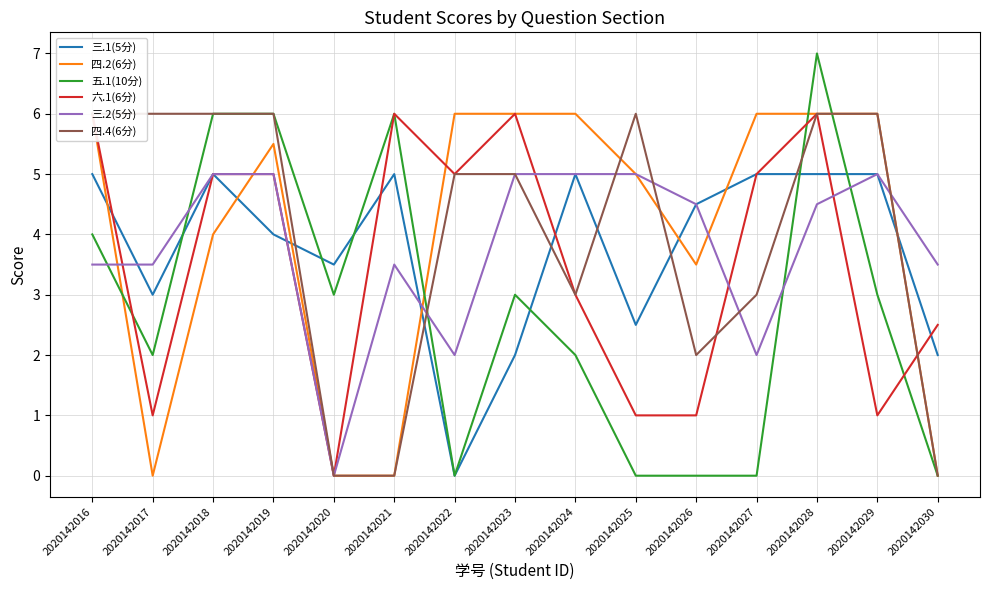

Reading left to right, extract all data points from this chart.

三.1(5分): 2020142016=5.0	2020142017=3.0	2020142018=5.0	2020142019=4.0	2020142020=3.5	2020142021=5.0	2020142022=0.0	2020142023=2.0	2020142024=5.0	2020142025=2.5	2020142026=4.5	2020142027=5.0	2020142028=5.0	2020142029=5.0	2020142030=2.0
四.2(6分): 2020142016=6.0	2020142017=0.0	2020142018=4.0	2020142019=5.5	2020142020=0.0	2020142021=0.0	2020142022=6.0	2020142023=6.0	2020142024=6.0	2020142025=5.0	2020142026=3.5	2020142027=6.0	2020142028=6.0	2020142029=6.0	2020142030=0.0
五.1(10分): 2020142016=4.0	2020142017=2.0	2020142018=6.0	2020142019=6.0	2020142020=3.0	2020142021=6.0	2020142022=0.0	2020142023=3.0	2020142024=2.0	2020142025=0.0	2020142026=0.0	2020142027=0.0	2020142028=7.0	2020142029=3.0	2020142030=0.0
六.1(6分): 2020142016=6.0	2020142017=1.0	2020142018=5.0	2020142019=5.0	2020142020=0.0	2020142021=6.0	2020142022=5.0	2020142023=6.0	2020142024=3.0	2020142025=1.0	2020142026=1.0	2020142027=5.0	2020142028=6.0	2020142029=1.0	2020142030=2.5
三.2(5分): 2020142016=3.5	2020142017=3.5	2020142018=5.0	2020142019=5.0	2020142020=0.0	2020142021=3.5	2020142022=2.0	2020142023=5.0	2020142024=5.0	2020142025=5.0	2020142026=4.5	2020142027=2.0	2020142028=4.5	2020142029=5.0	2020142030=3.5
四.4(6分): 2020142016=6.0	2020142017=6.0	2020142018=6.0	2020142019=6.0	2020142020=0.0	2020142021=0.0	2020142022=5.0	2020142023=5.0	2020142024=3.0	2020142025=6.0	2020142026=2.0	2020142027=3.0	2020142028=6.0	2020142029=6.0	2020142030=0.0